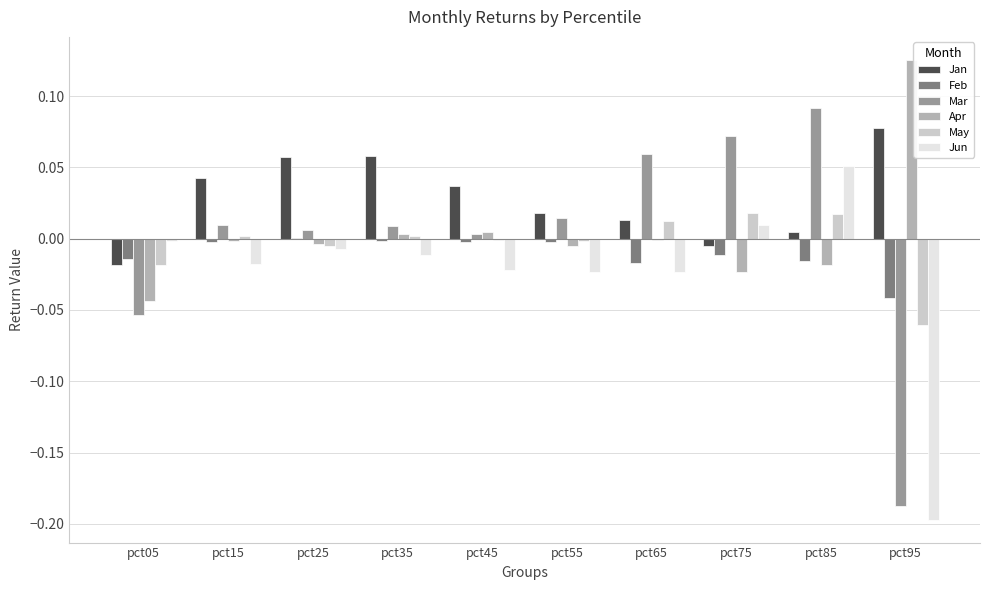

At which label does Apr reach its peak?

pct95